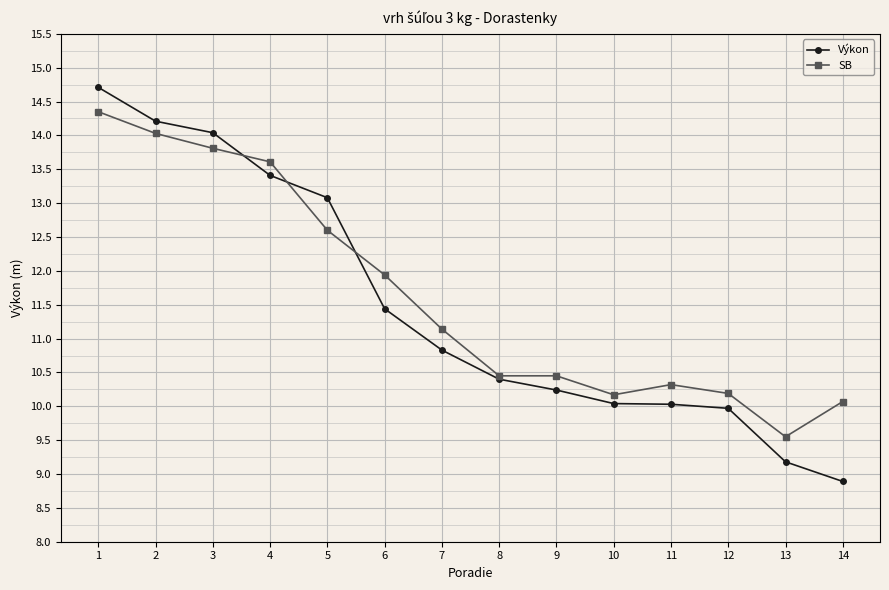

Is it true that SB equals 19.1 at 5?

False